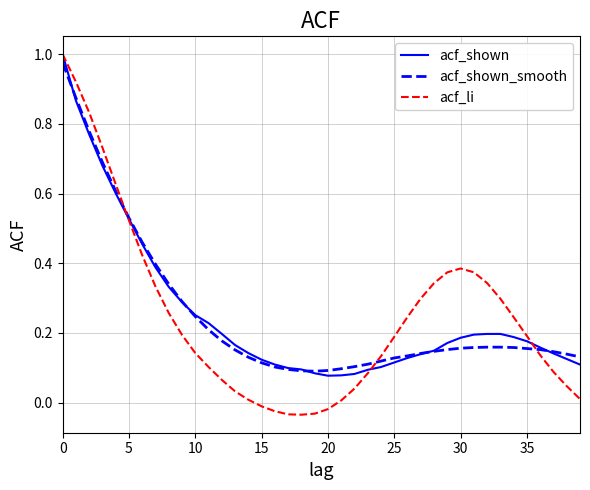

Which series has the largest range (max minus min)?

acf_li